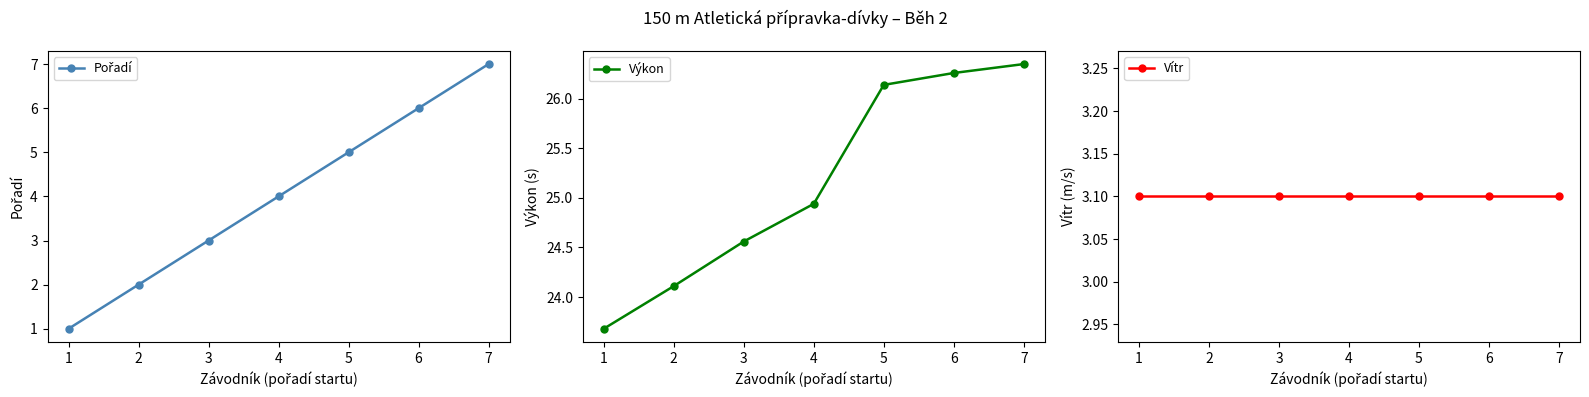

Does the chart display data point markers on the line(s)?

Yes